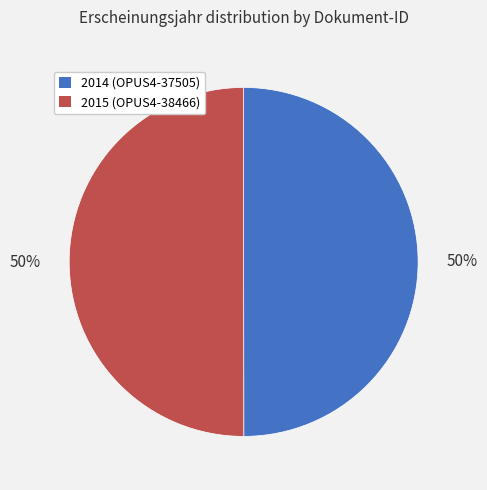

How many slices are in this pie chart?

2